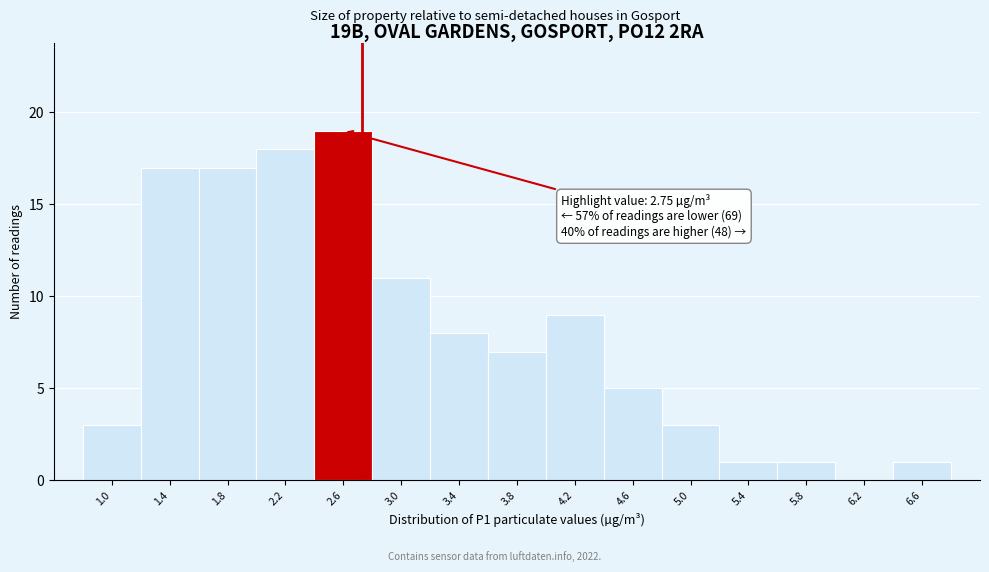

Over which range of the x-axis is the bar tallest?

2.40 to 2.80